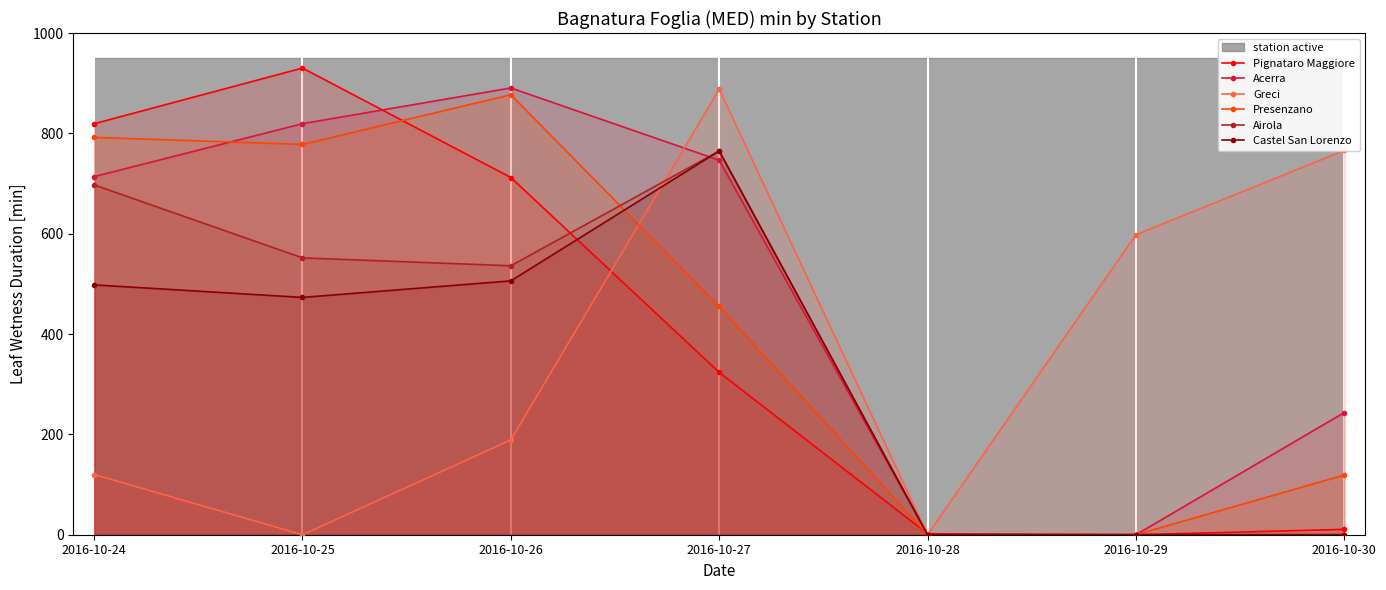

What is the average value of the Airola series?

364.3